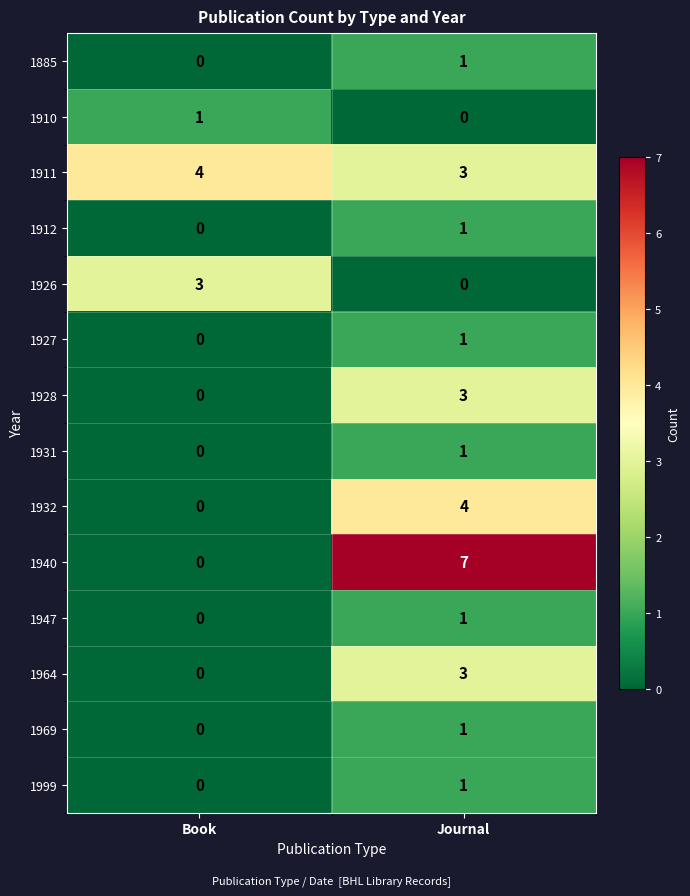

What is the total value across all series at Book?

8